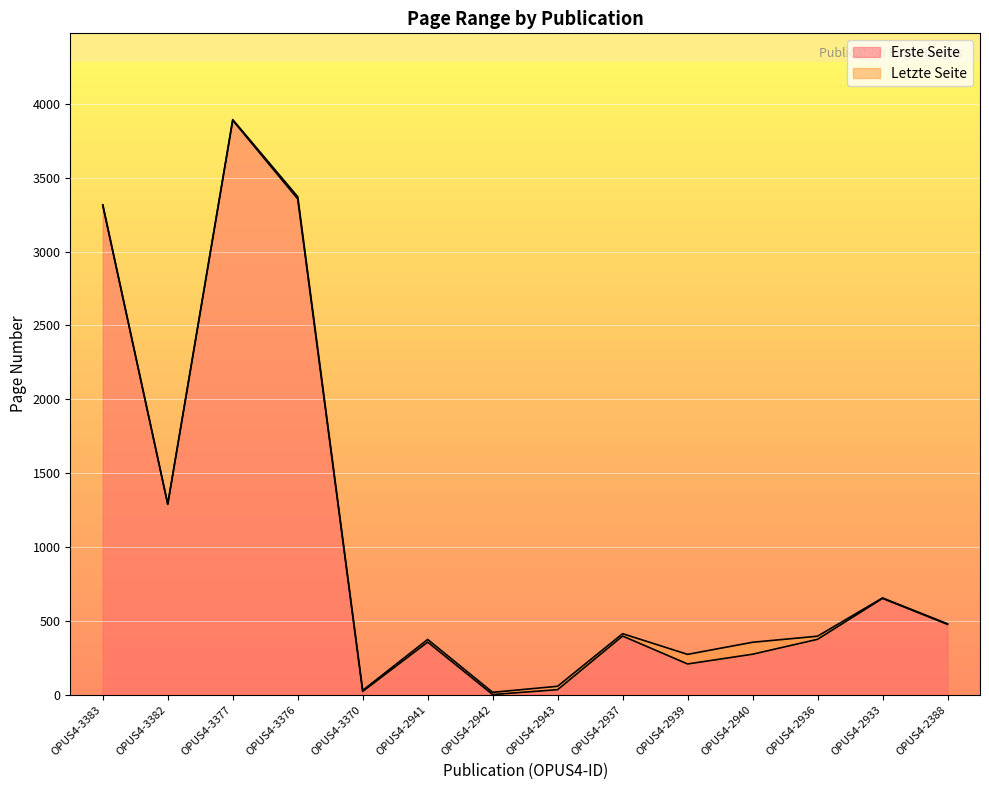

What is the label of the 14th point from the right?

OPUS4-3383